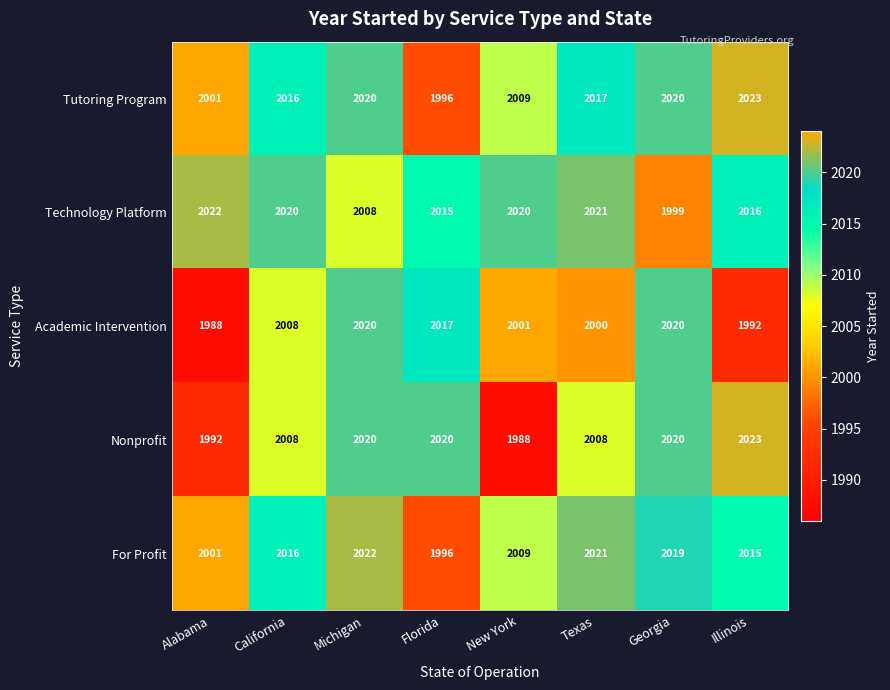

Which category has the highest value across all series?

Illinois